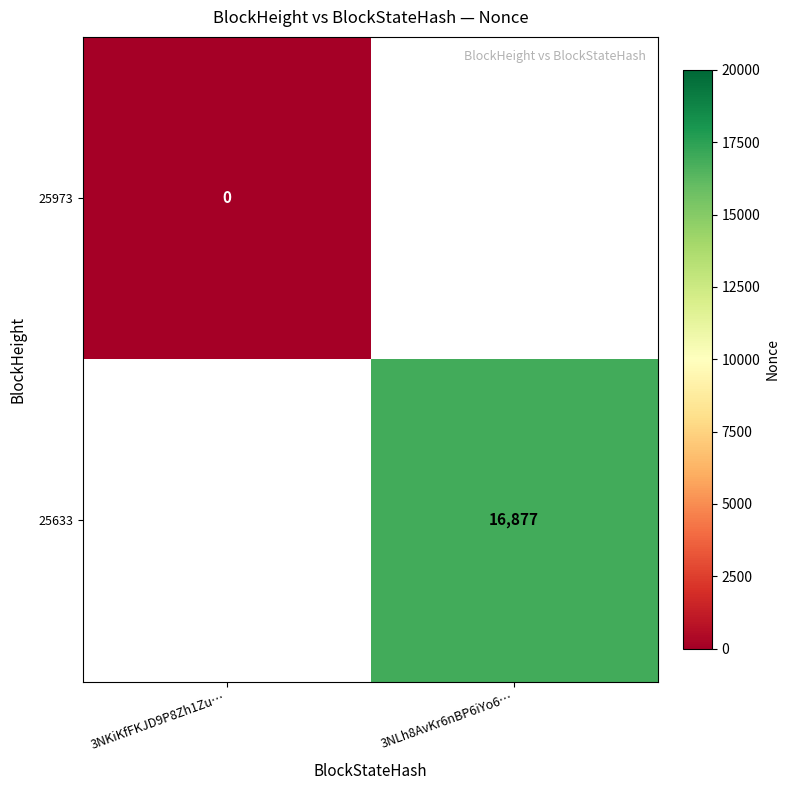

Is the value of 25633 at 3NLh8AvKr6nBP6iYo6… greater than the value of 25973 at 3NKiKfFKJD9P8Zh1Zu…?

Yes